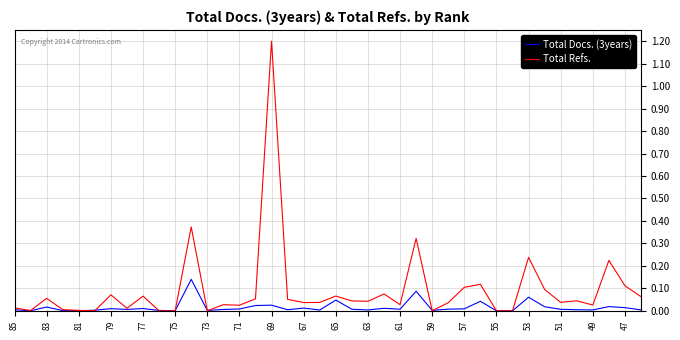

Does the chart have visible grid lines?

Yes